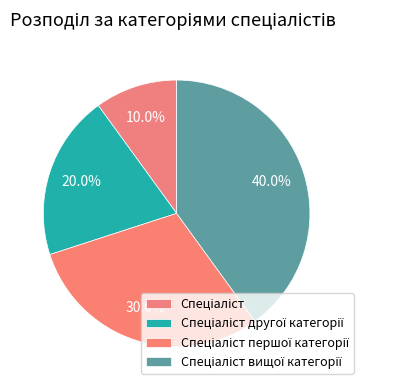

Is there a majority slice in this chart?

No